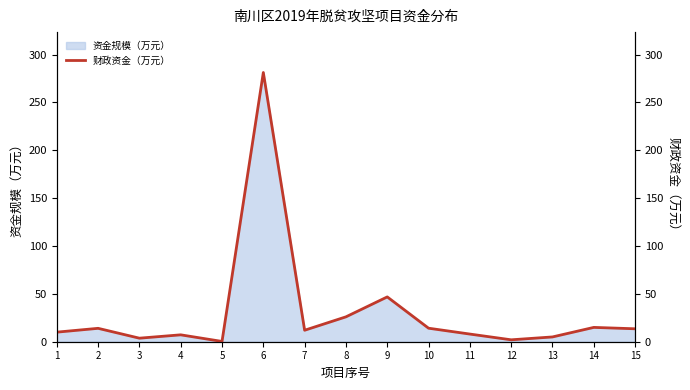

The chart shows a value of 15.0 at 14. True or false?

True